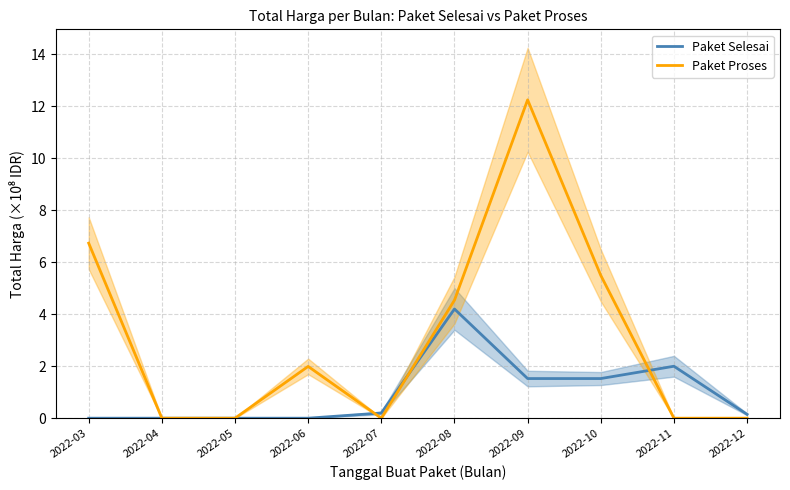

Between 2022-07 and 2022-10, which is larger?

2022-10